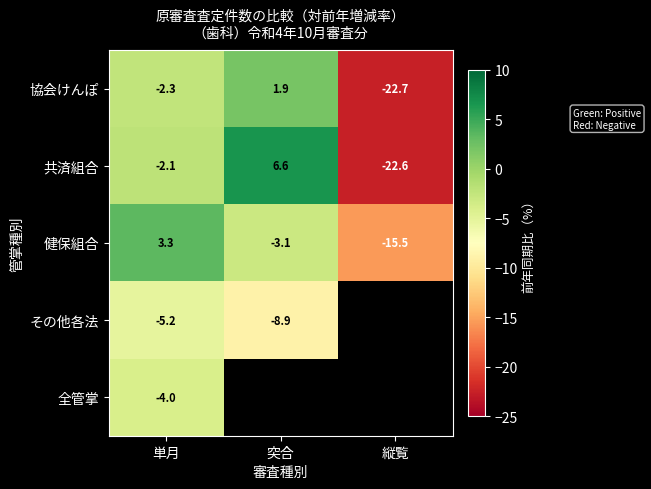

What is the maximum value shown in the chart?

6.6